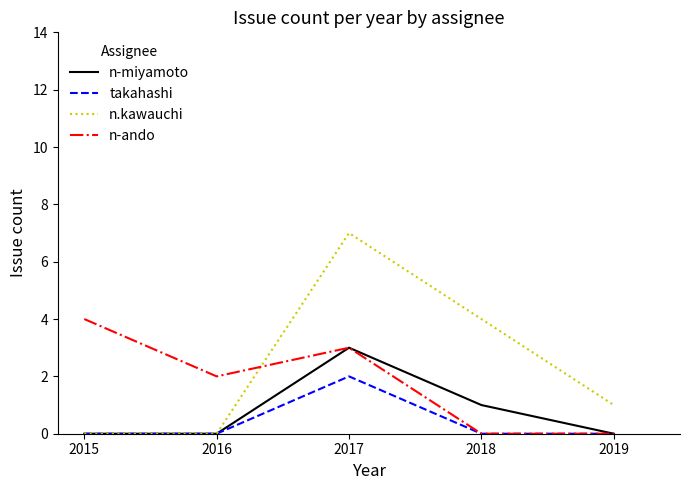

Reading left to right, list all the values displayed in this chart.

n-miyamoto: 2015=0	2016=0	2017=3	2018=1	2019=0
takahashi: 2015=0	2016=0	2017=2	2018=0	2019=0
n.kawauchi: 2015=0	2016=0	2017=7	2018=4	2019=1
n-ando: 2015=4	2016=2	2017=3	2018=0	2019=0